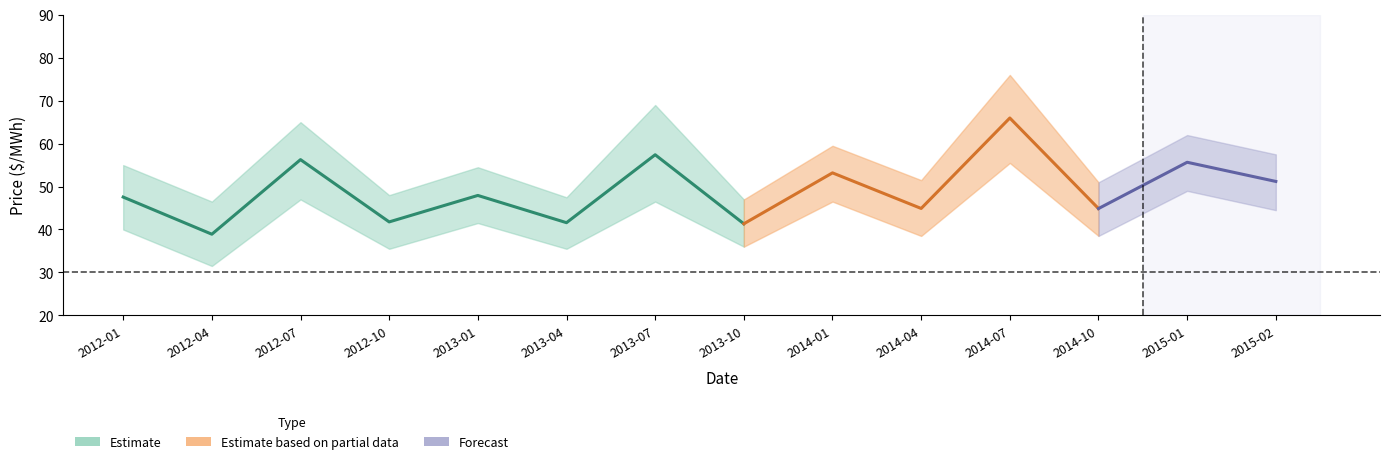

How many categories are shown in the chart?

14